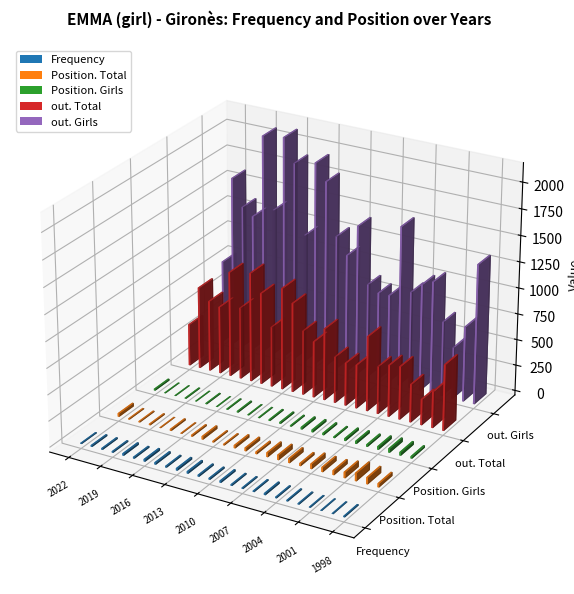

Reading left to right, transcribe all the data shown in this chart.

Frequency: 7	14	13	12	20	14	22	19	13	21	20	15	14	18	12	10	10	16	10	10	9	6	4	5	9
Position. Total: 32	8	9	11	3	16	5	14	30	11	10	28	32	21	42	48	43	25	48	45	43	57	76	64	36
Position. Girls: 15	3	3	7	2	8	2	7	12	5	5	12	14	10	21	23	19	11	23	25	20	30	38	32	20
out. Total: 406	793	685	654	1017	695	1057	886	584	983	865	624	544	694	449	415	422	723	461	500	513	367	250	351	636
out. Girls: 795	1636	1380	1311	2107	1418	2136	1913	1244	1961	1805	1304	1144	1449	911	853	854	1538	935	1033	1083	724	500	724	1345